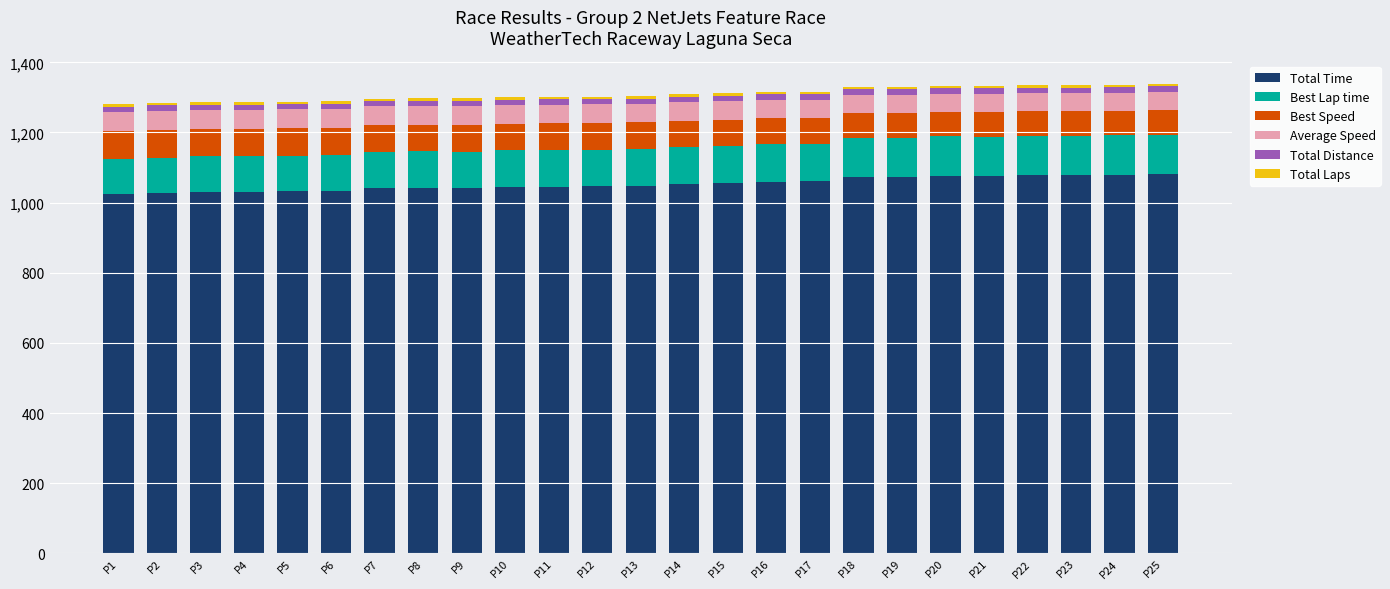

Does the chart contain any negative values?

No